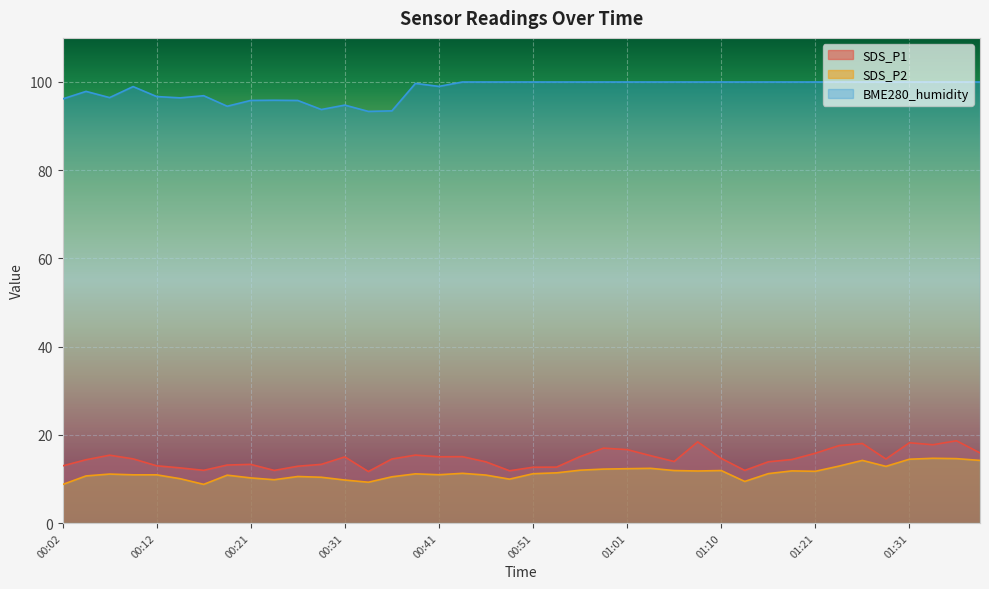

What is the spread (max minus min) of values at 00:39?

88.5